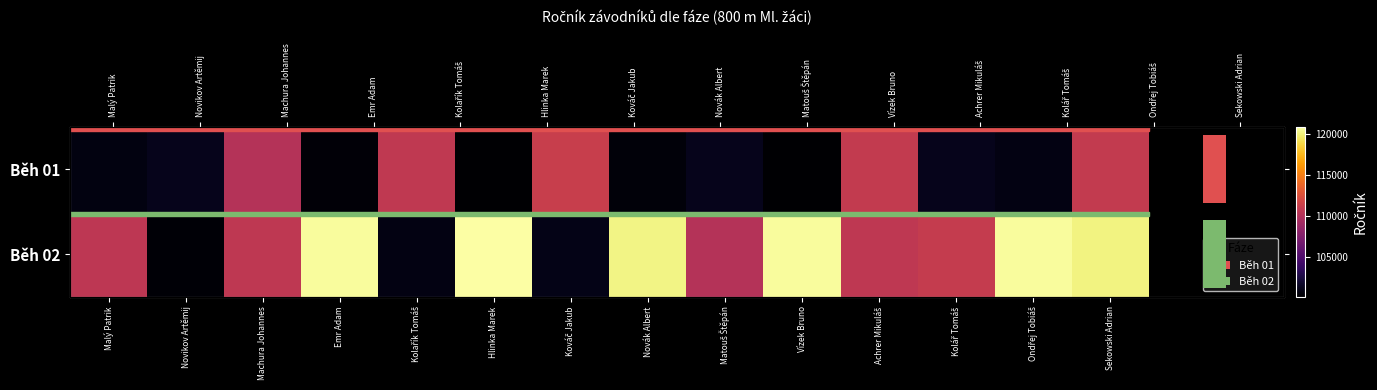

Rank the categories by Běh 02 value from lowest to highest.

Novikov Artěmij, Kolařík Tomáš, Kováč Jakub, Matouš Štěpán, Malý Patrik, Achrer Mikuláš, Machura Johannes, Kolář Tomáš, Sekowski Adrian, Novák Albert, Emr Adam, Vízek Bruno, Ondřej Tobiáš, Hlinka Marek